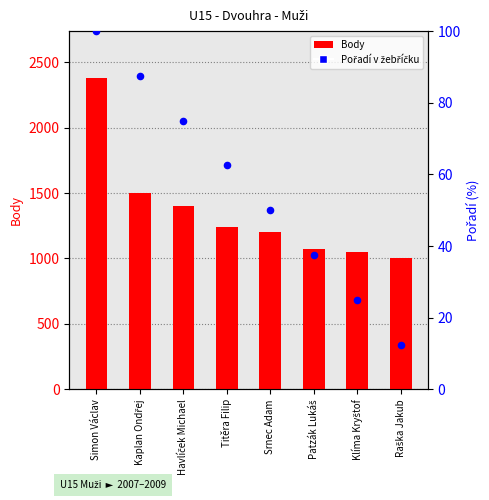

What is the total value across all series at Kaplan Ondřej?

1587.5